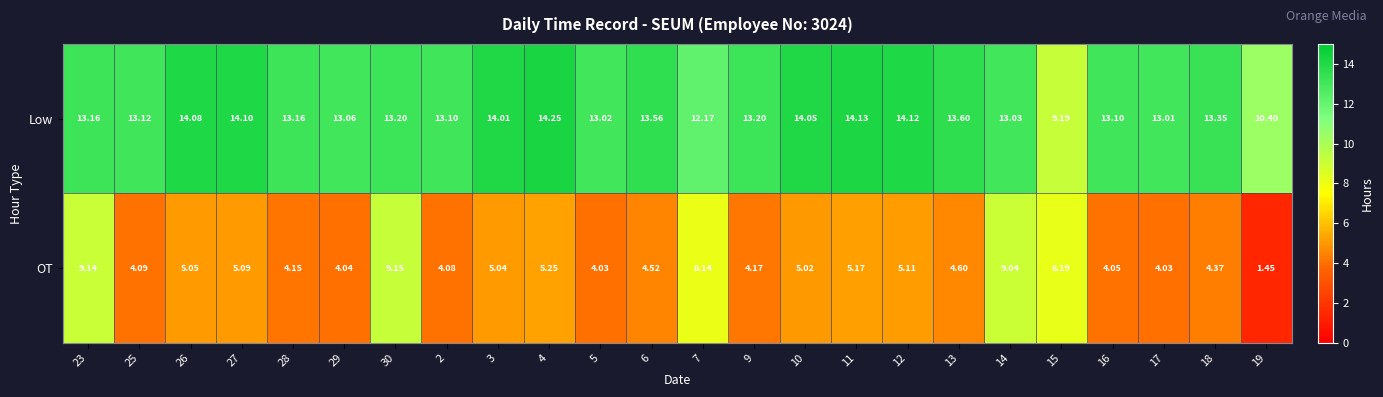

How many series are shown in this chart?

2